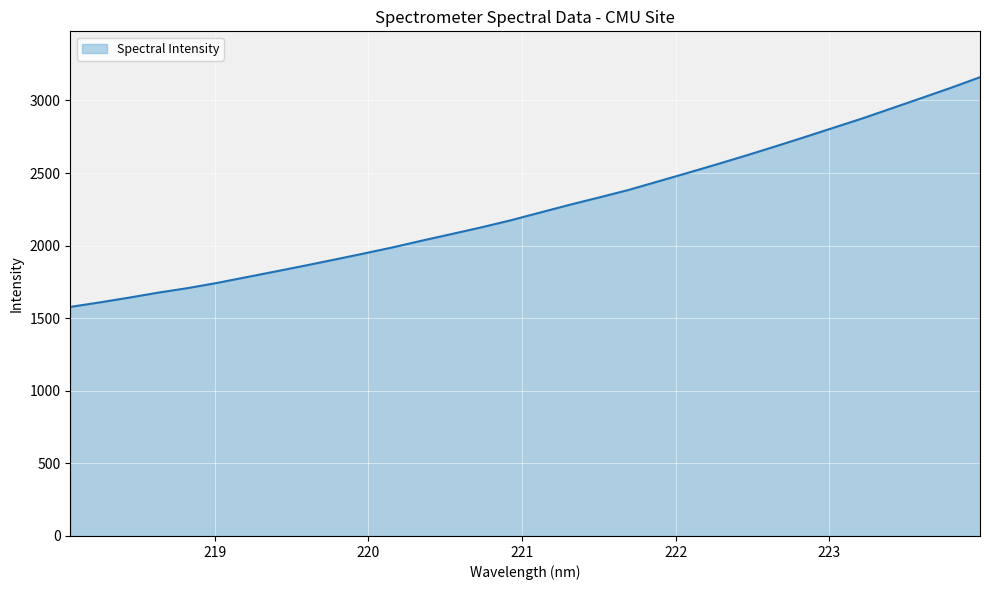

What is the greatest value displayed?

3160.1